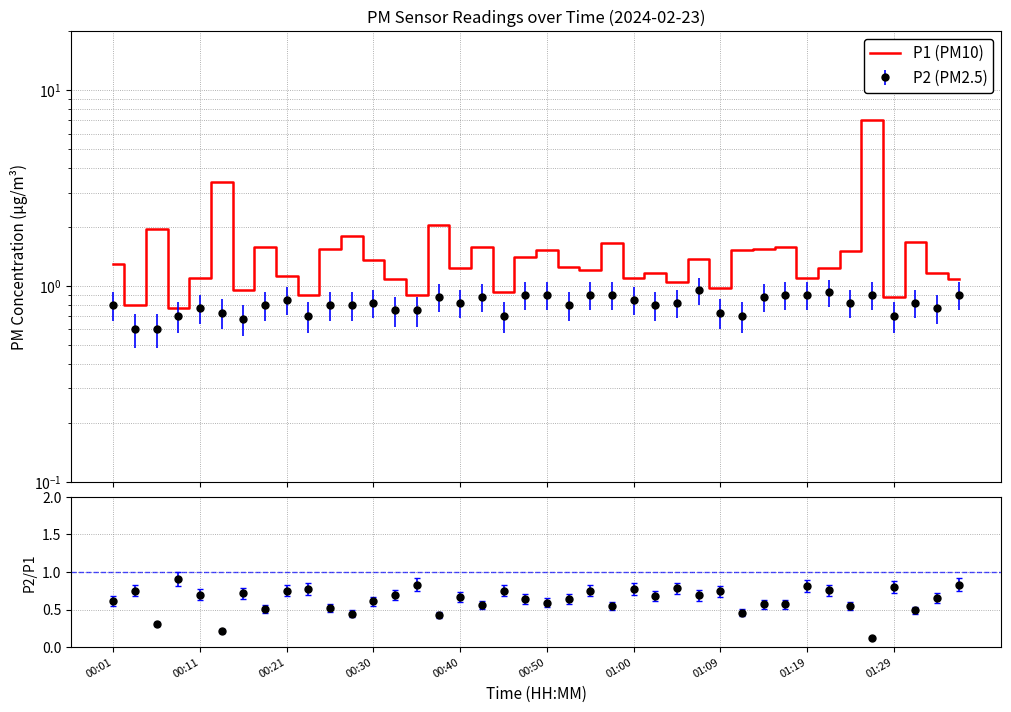

What is the sum of all values?

59.3